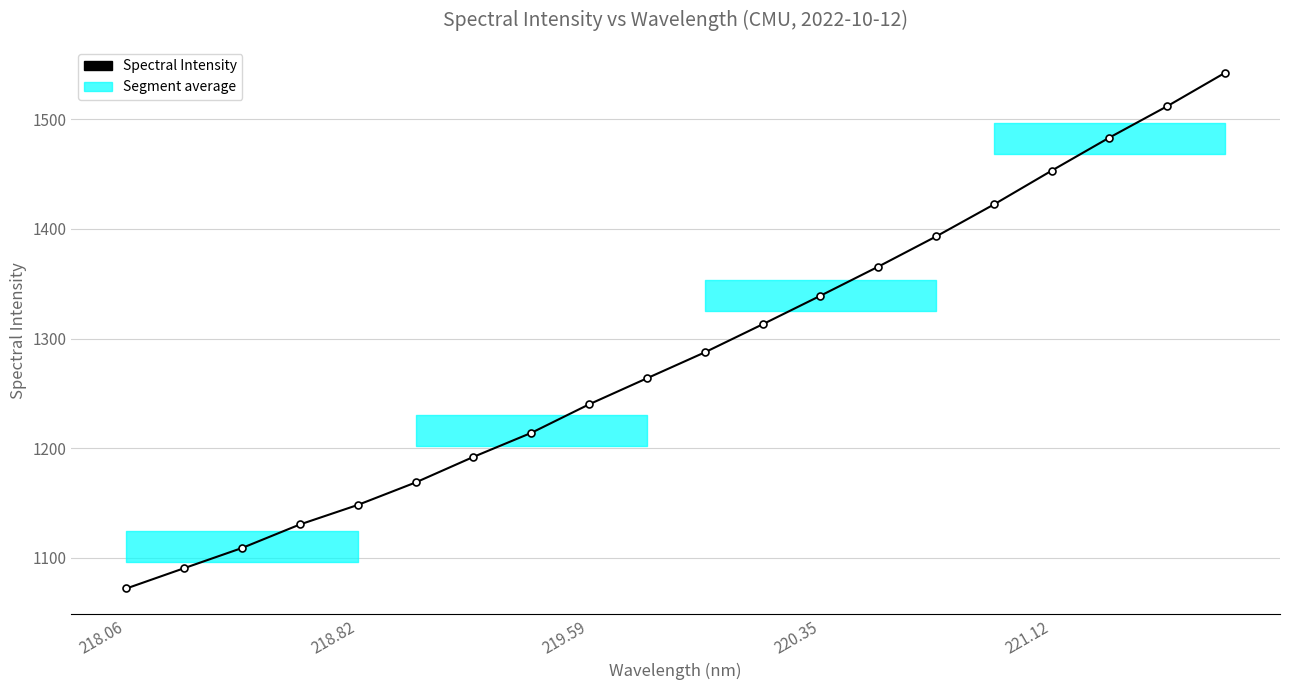

What is the minimum value shown in the chart?

1071.9